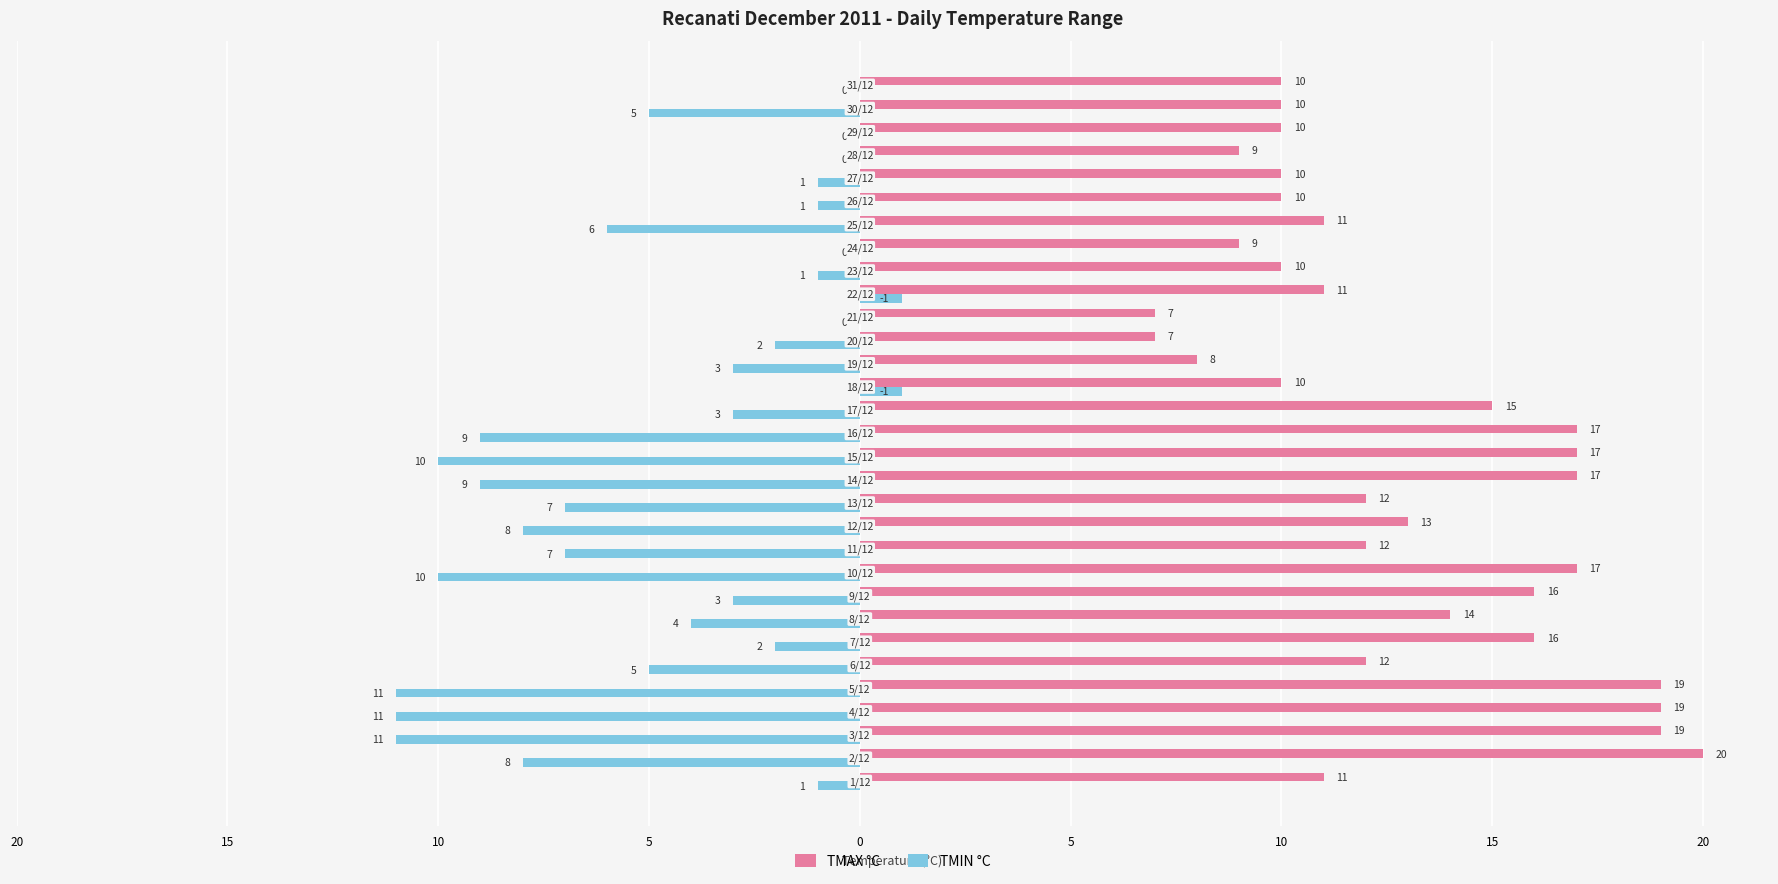

What are all the series names shown in the legend?

TMAX °C, TMIN °C